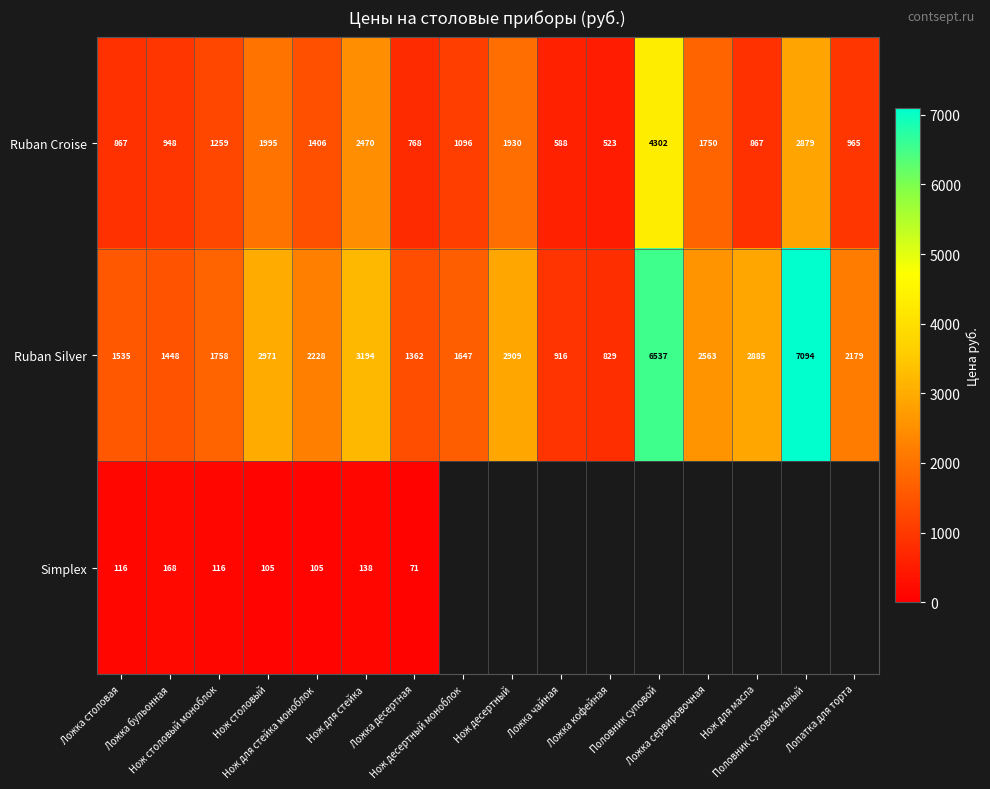

How many series are shown in this chart?

3